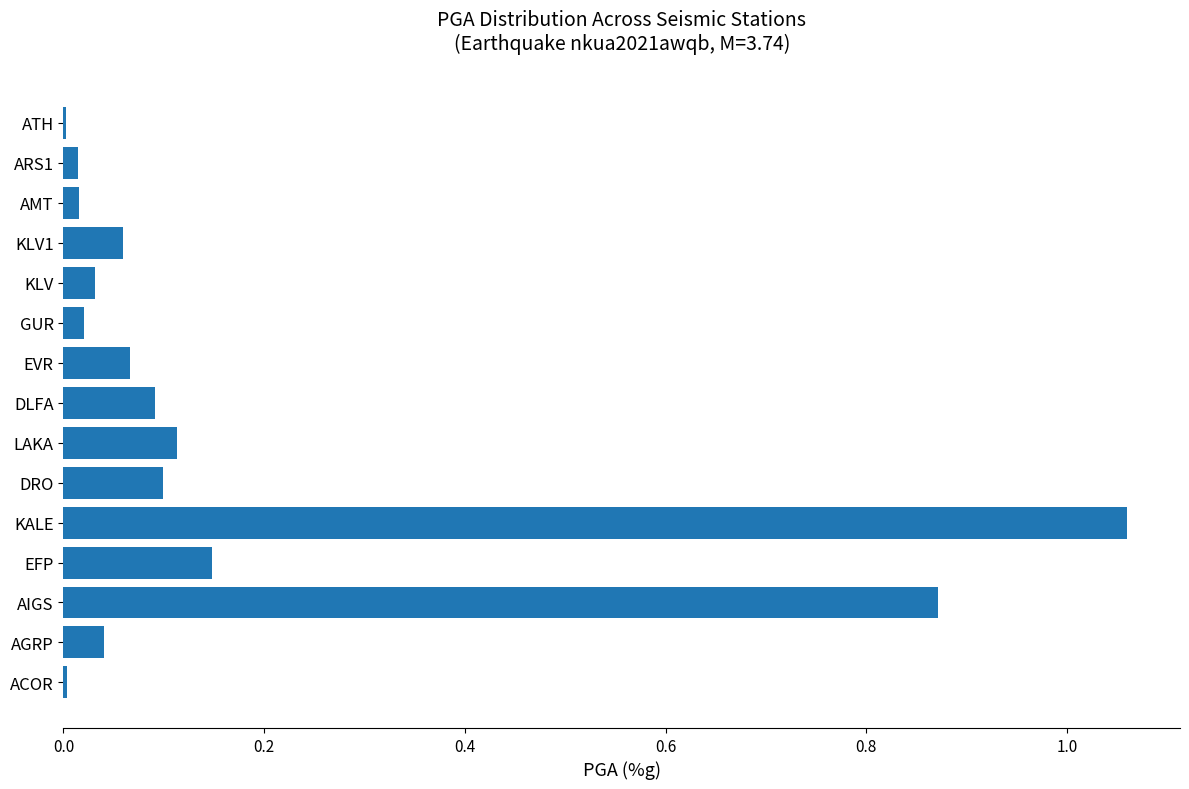

What is the sum of all values?

2.6